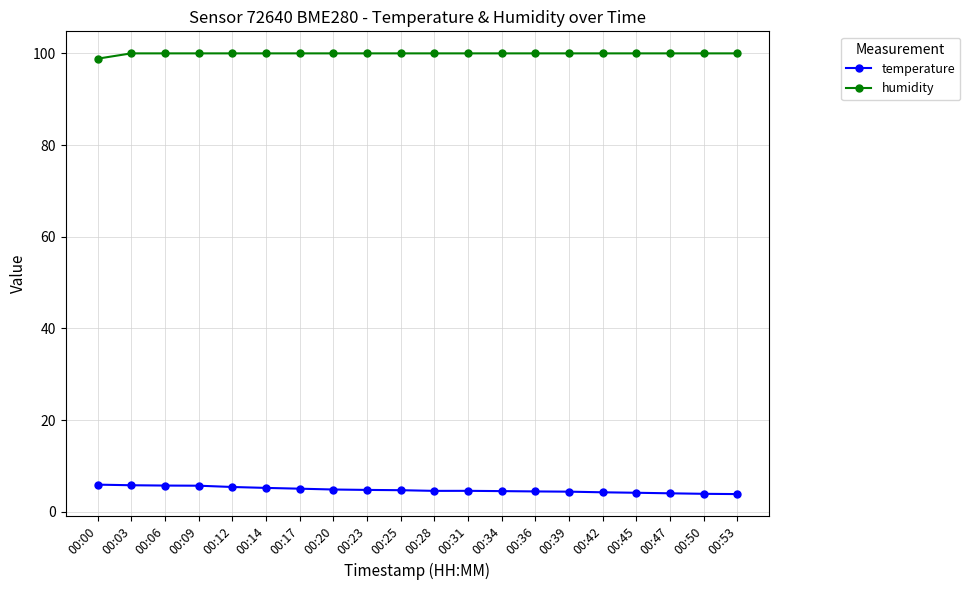

What is the difference between the highest and lowest values at 00:20?

95.1